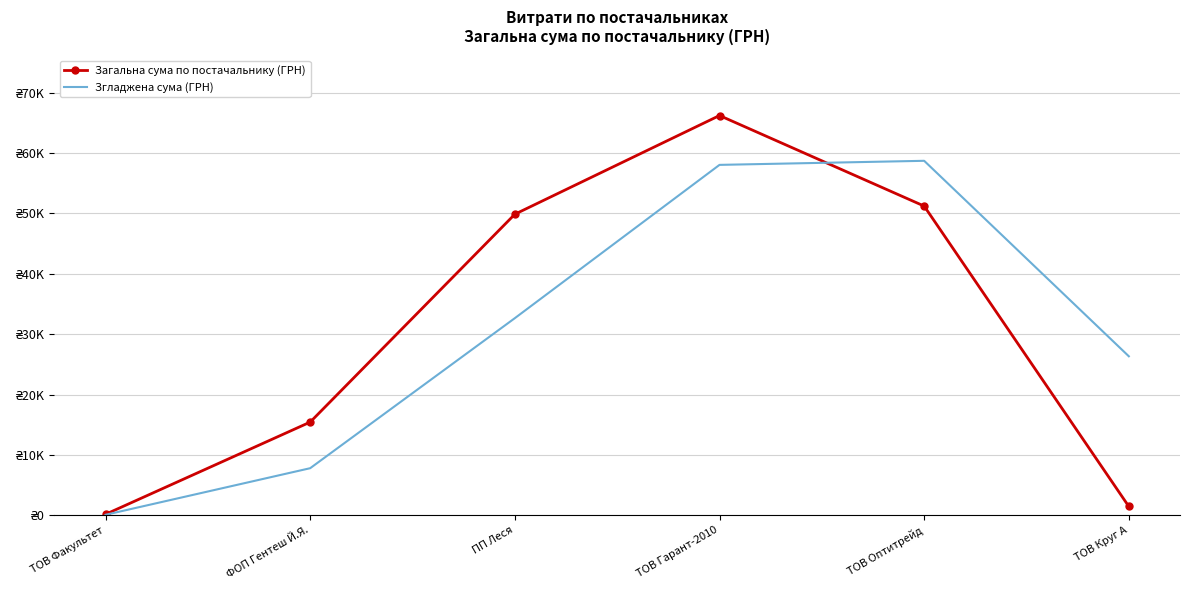

What are all the series names shown in the legend?

Загальна сума по постачальнику (ГРН), Згладжена сума (ГРН)